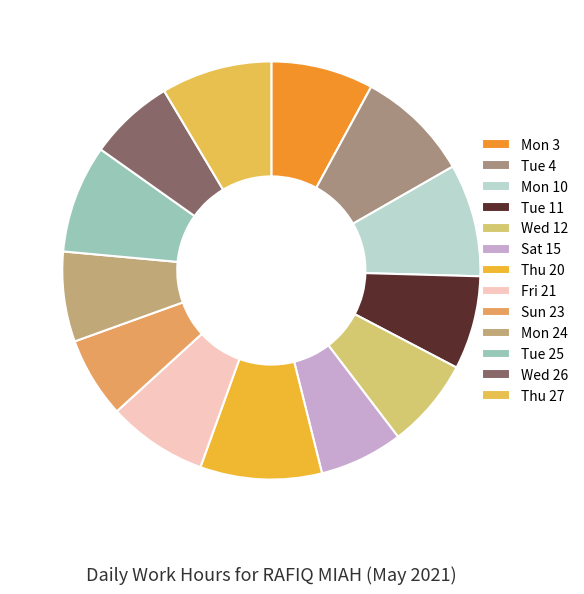

True or false: Mon 24 accounts for 7% of the total.

True